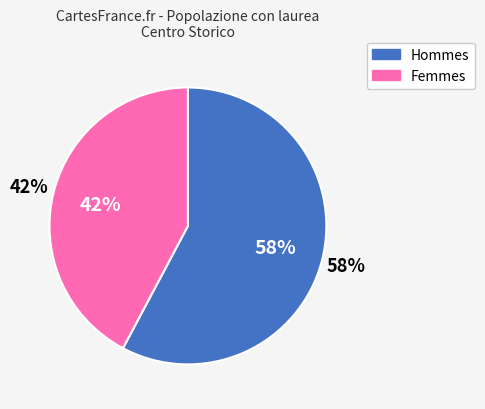

Does any single category account for the majority?

Yes